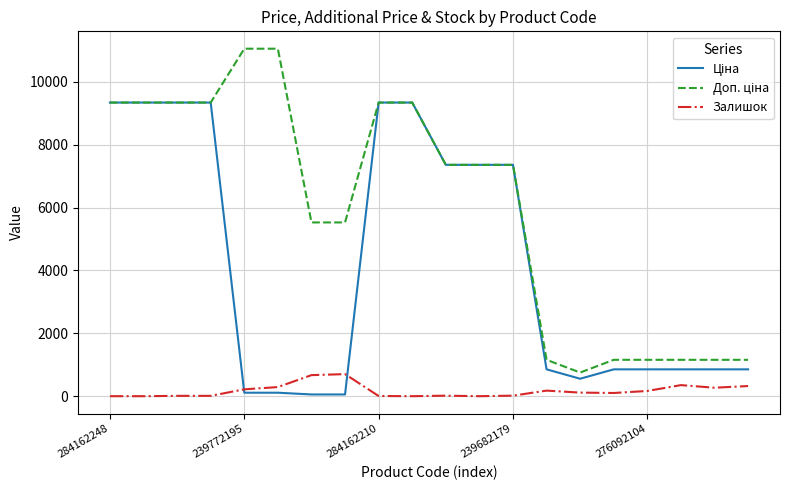

What is the greatest value displayed?

11055.0